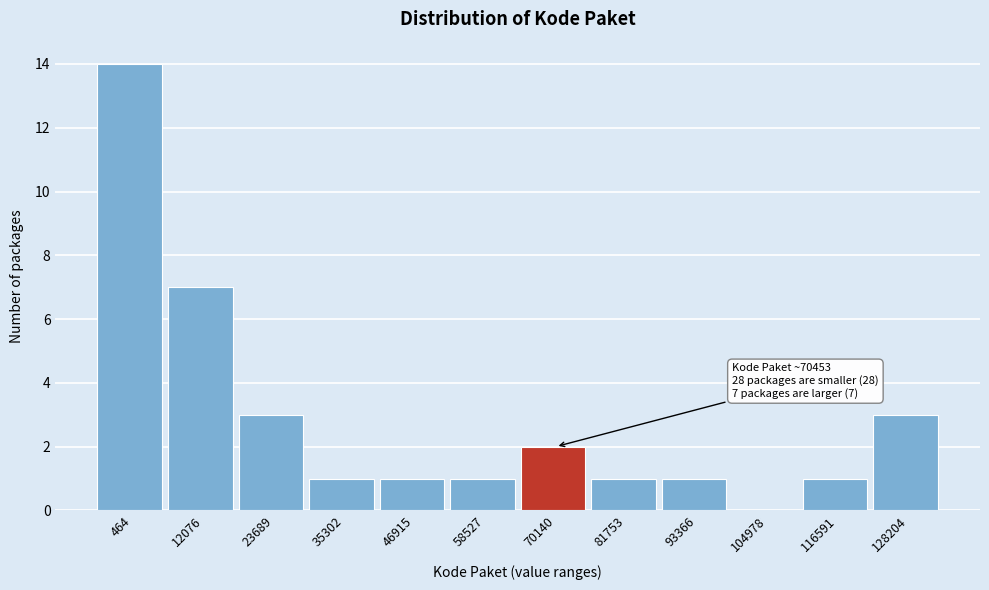

Reading left to right, list all the values displayed in this chart.

464=14	12076=7	23689=3	35302=1	46915=1	58527=1	70140=2	81753=1	93366=1	104978=0	116591=1	128204=3